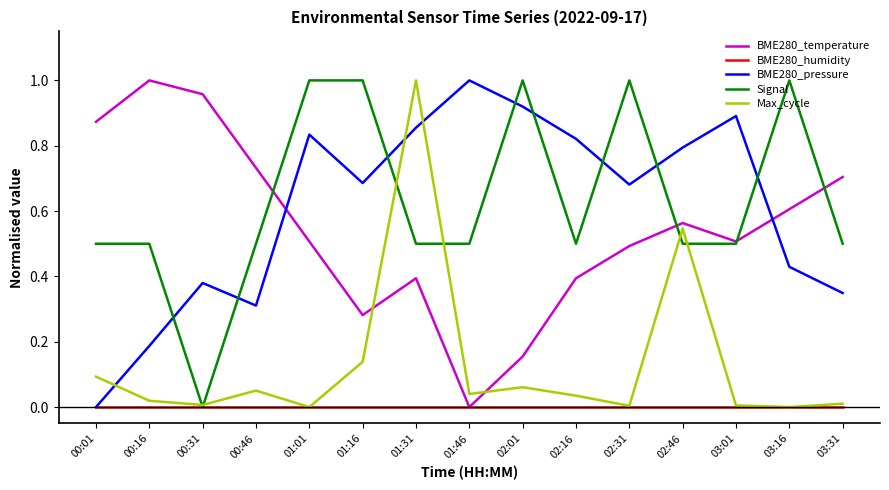

Is the value of BME280_pressure at 00:31 greater than the value of Max_cycle at 00:01?

Yes